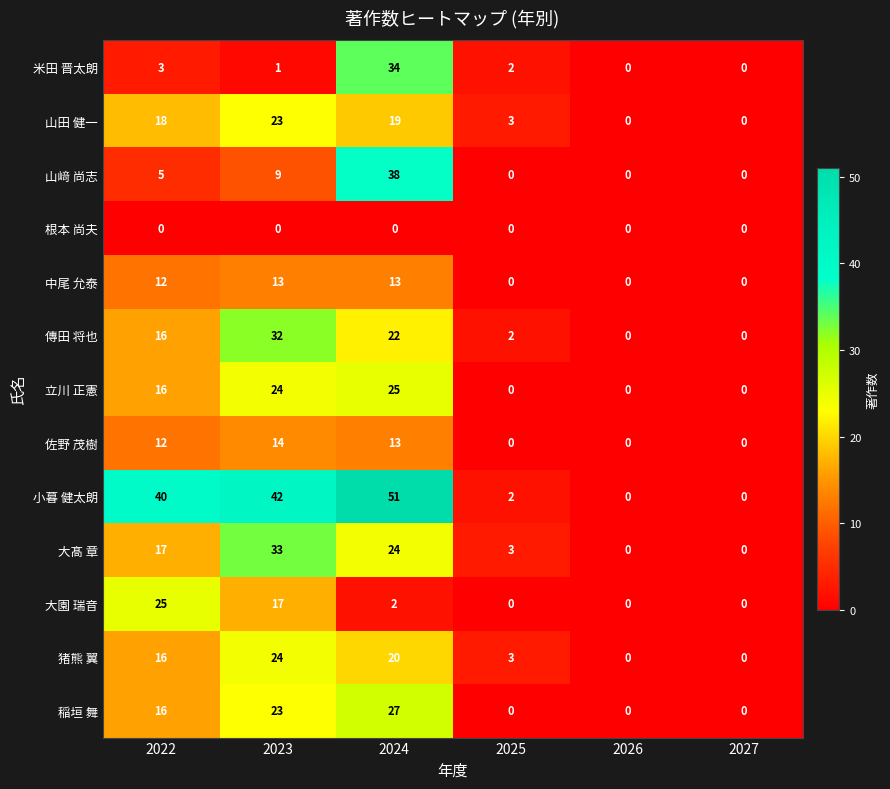

Is it true that 傳田 将也 equals 22 at 2024?

True